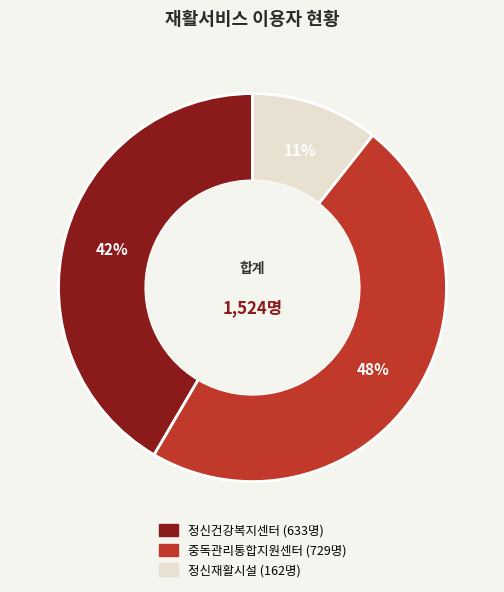

How many segments does this pie chart have?

3